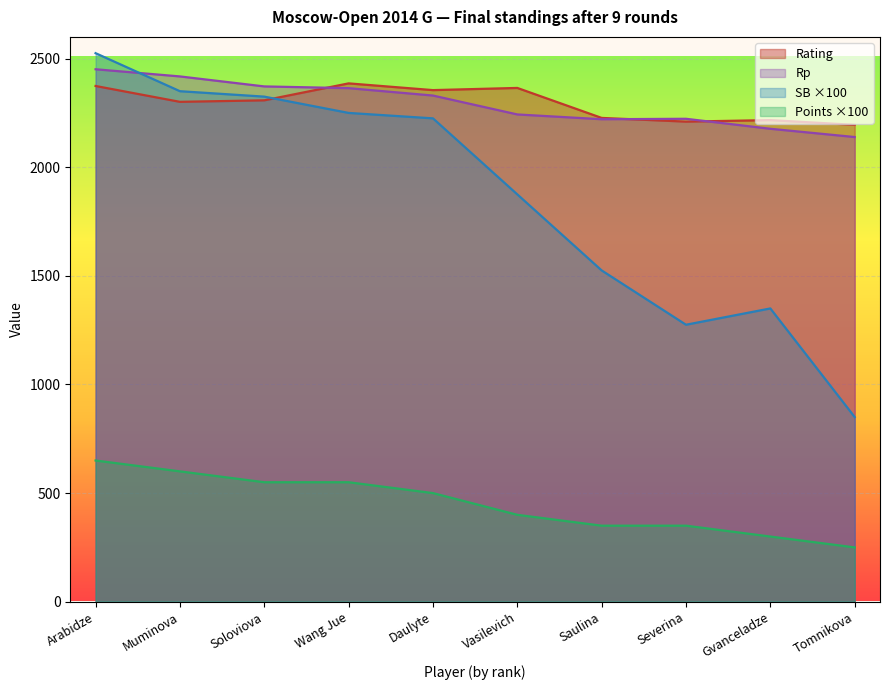

Between Arabidze and Daulyte, which is larger?

Arabidze